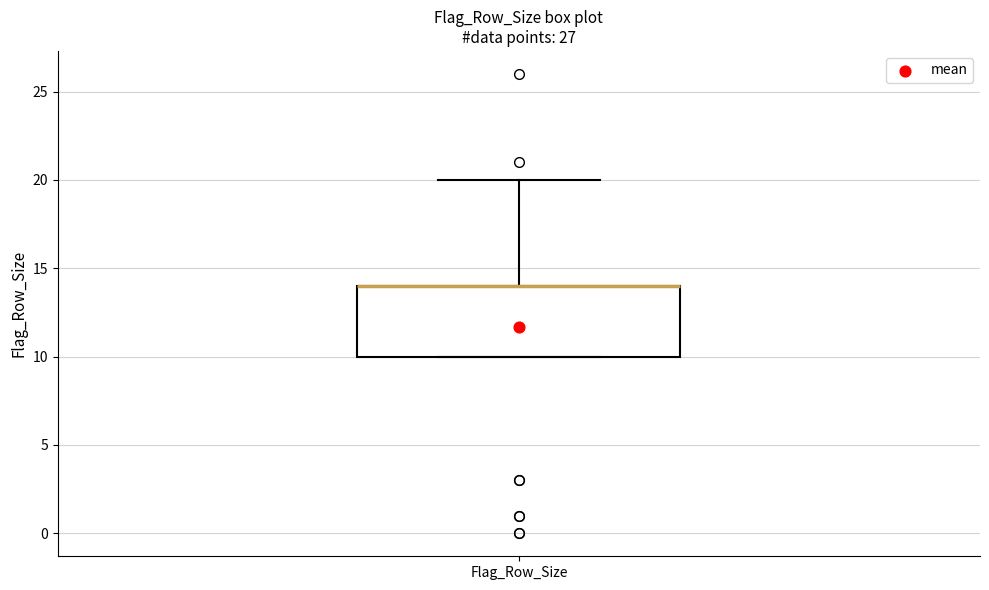

Read this box plot against the y-axis: the position of the median line, the range covered by the box, and the ends of both whiskers. The values are not printed on the chart, so give them approximately, as read against the axis.

median 14 (drawn on the box's upper edge), box 10 to 14, whiskers 10 to 20